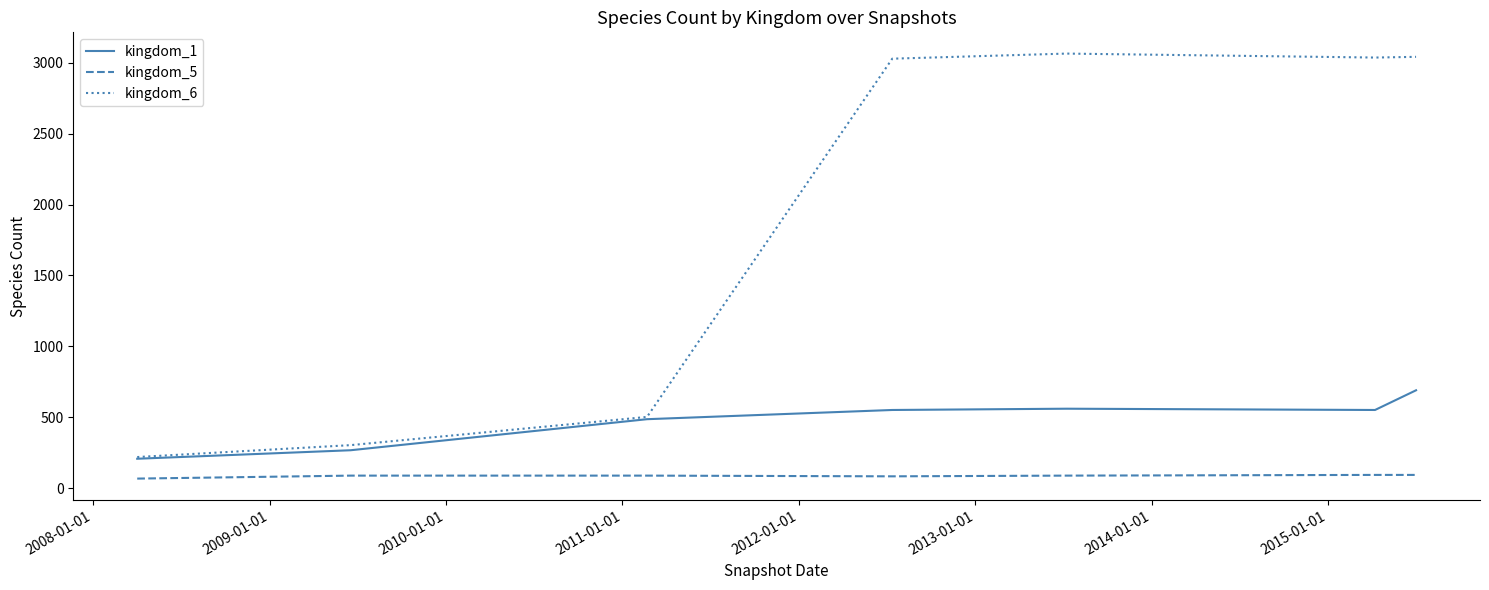

Which series has the largest total across all categories?

kingdom_6